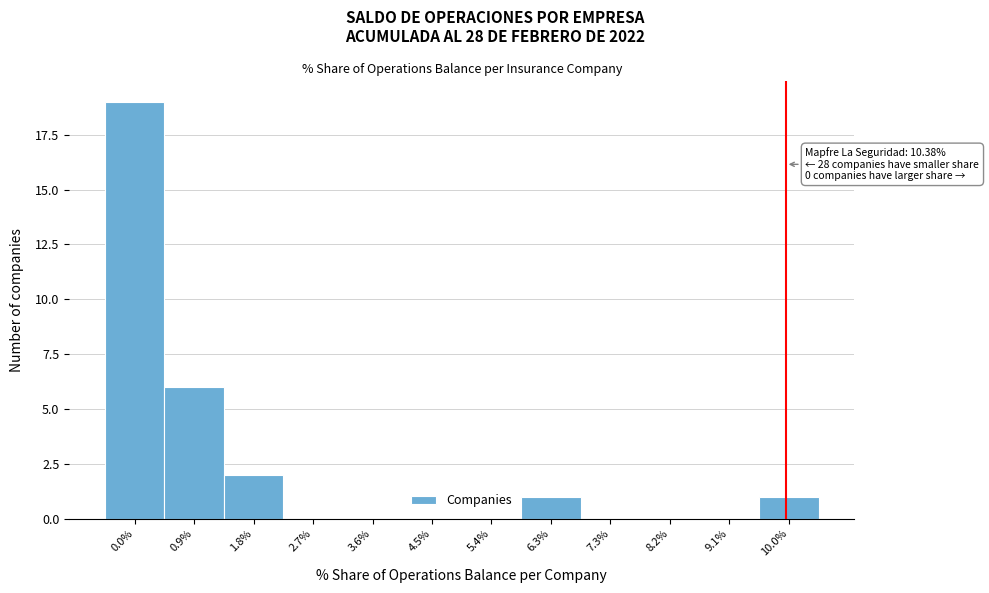

Reading left to right, list all the values displayed in this chart.

0.0%=19	0.9%=6	1.8%=2	2.7%=0	3.6%=0	4.5%=0	5.4%=0	6.3%=1	7.3%=0	8.2%=0	9.1%=0	10.0%=1